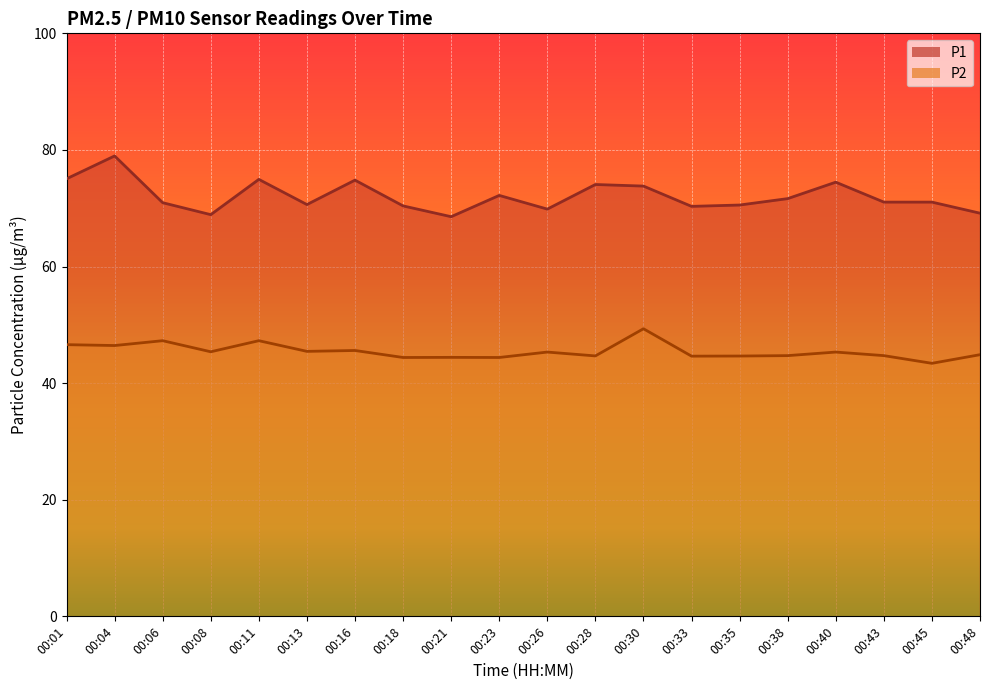

At 00:38, list the series in order from largest to smallest.

P1, P2